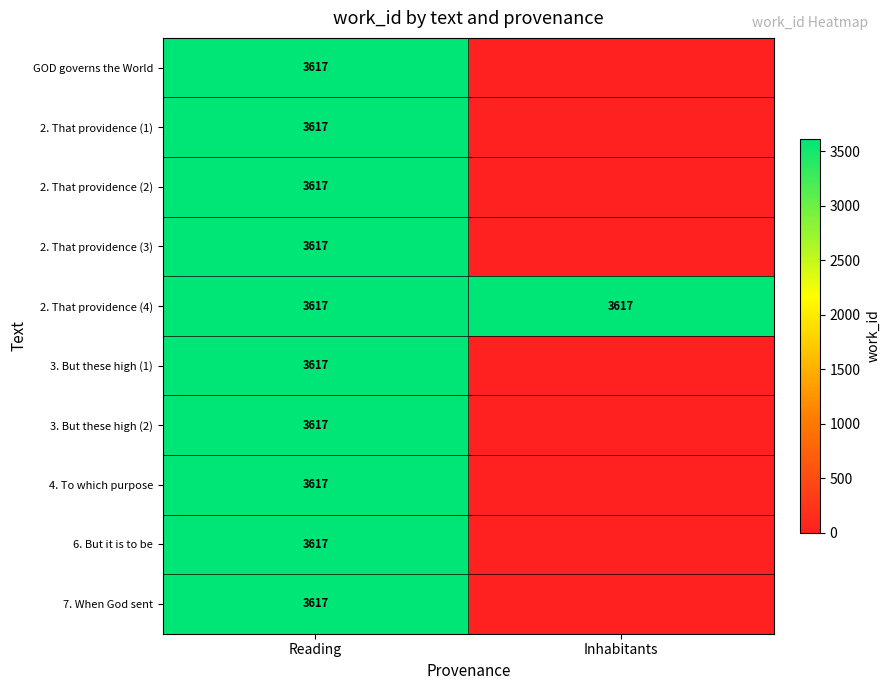

The value of 2. That providence (2) at Reading is 5850. True or false?

False